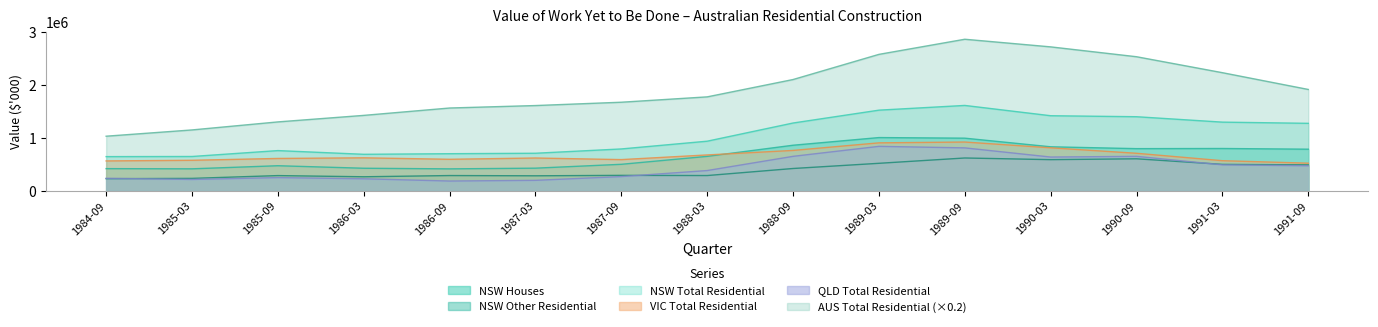

Rank the categories by NSW Other Residential value from highest to lowest.

1989-09, 1990-09, 1990-03, 1989-03, 1991-03, 1991-09, 1988-09, 1987-09, 1988-03, 1986-09, 1985-09, 1987-03, 1986-03, 1985-03, 1984-09